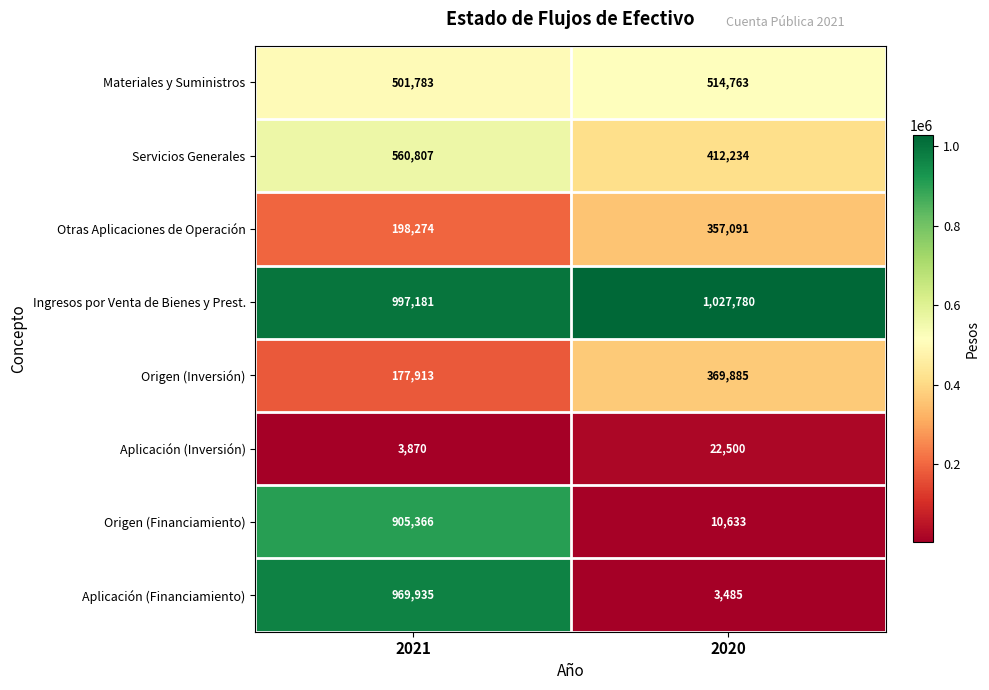

What is the difference between the Origen (Financiamiento) values at 2021 and 2020?

894733